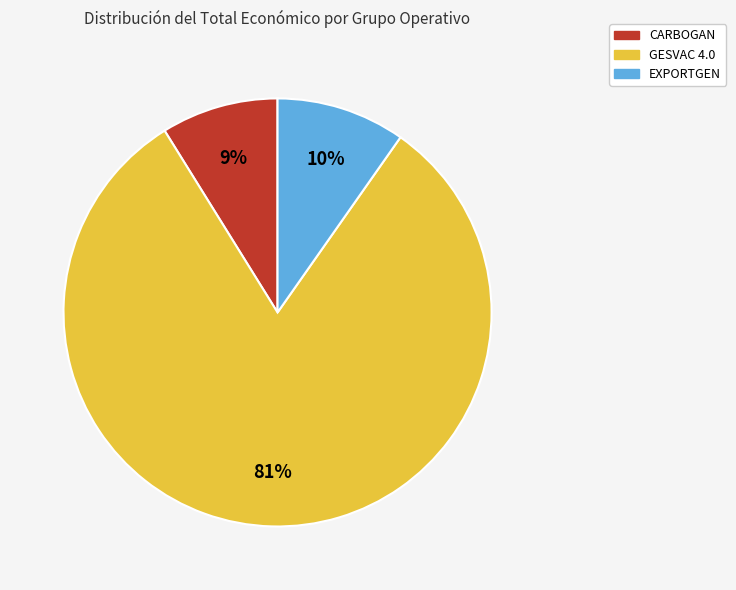

To the nearest percent, what percentage of the pie is CARBOGAN?

9%